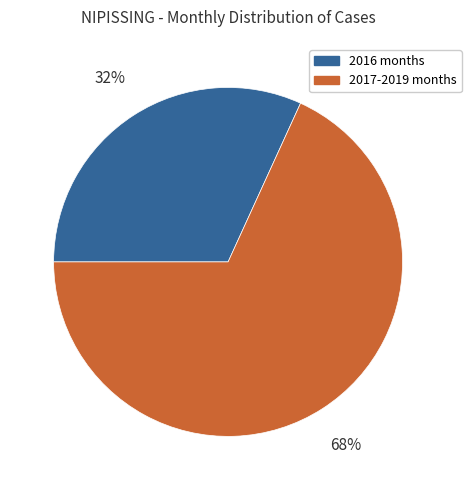

Do 2016 months and 2017-2019 months together represent more than half of the pie?

Yes